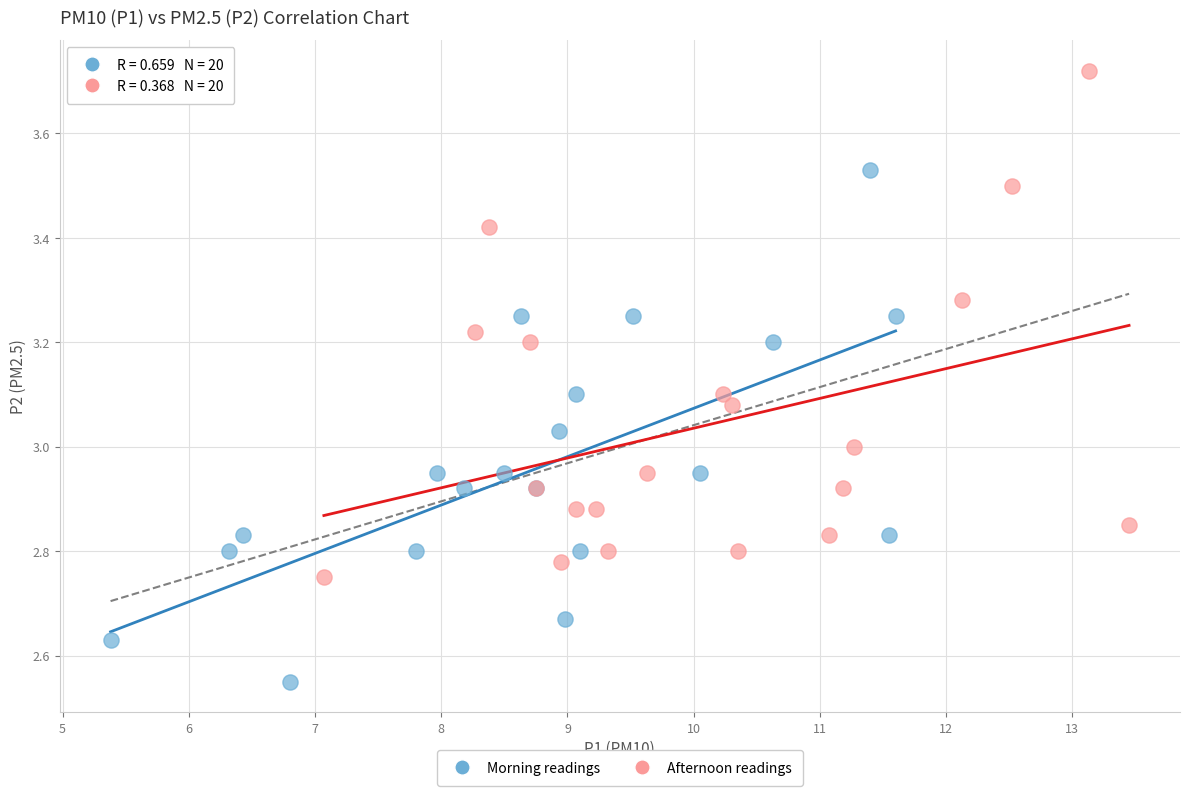

Which series reaches the minimum Y coordinate?

Morning readings